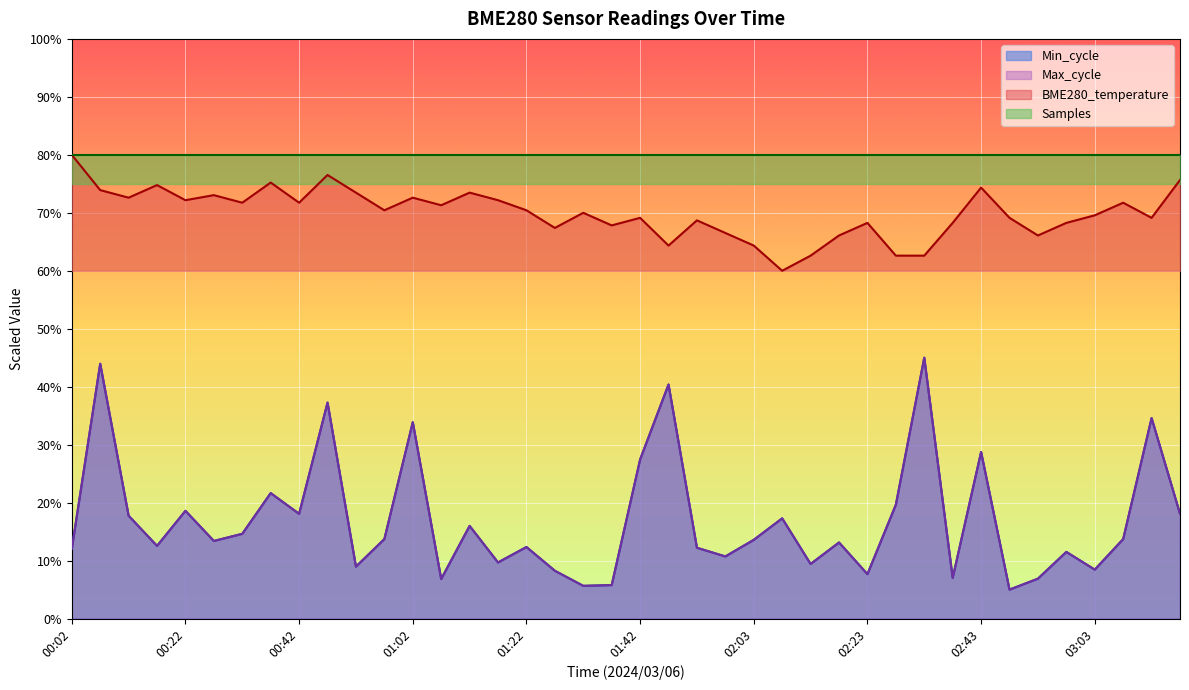

True or false: Max_cycle and Min_cycle intersect in this chart.

False